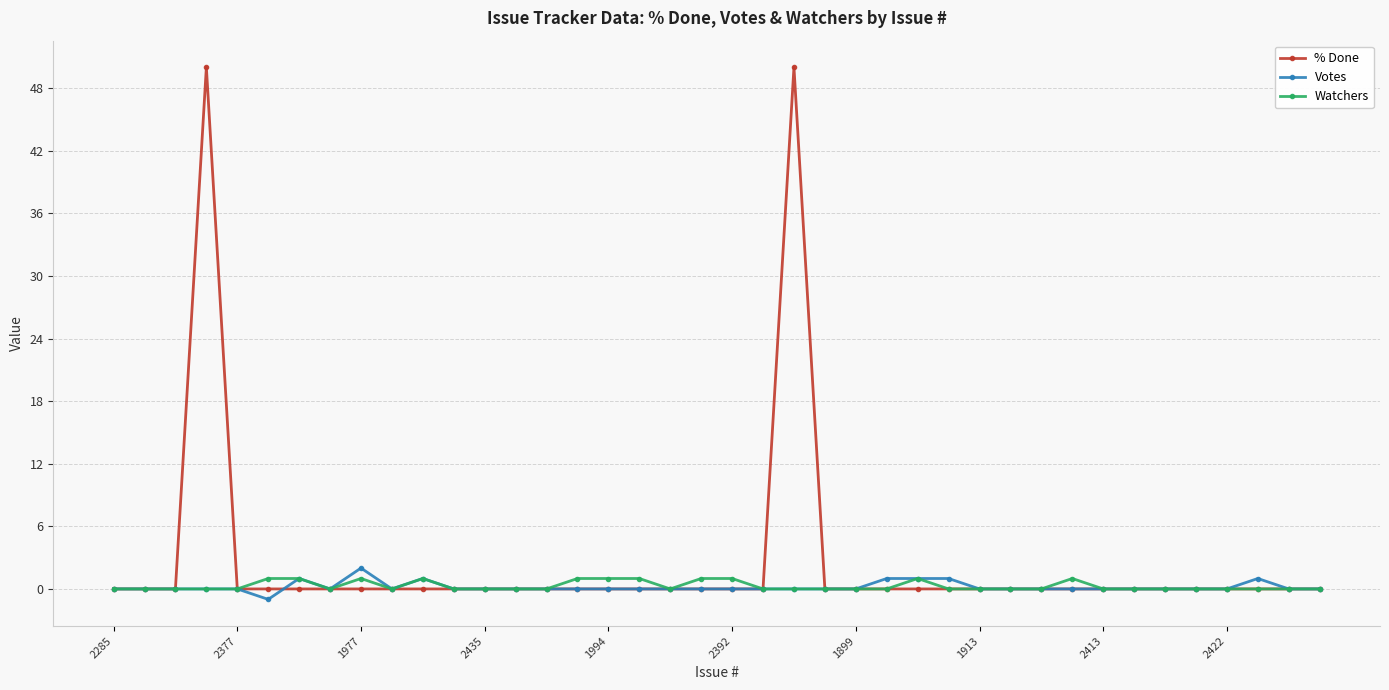

Which series has the widest spread of values?

% Done